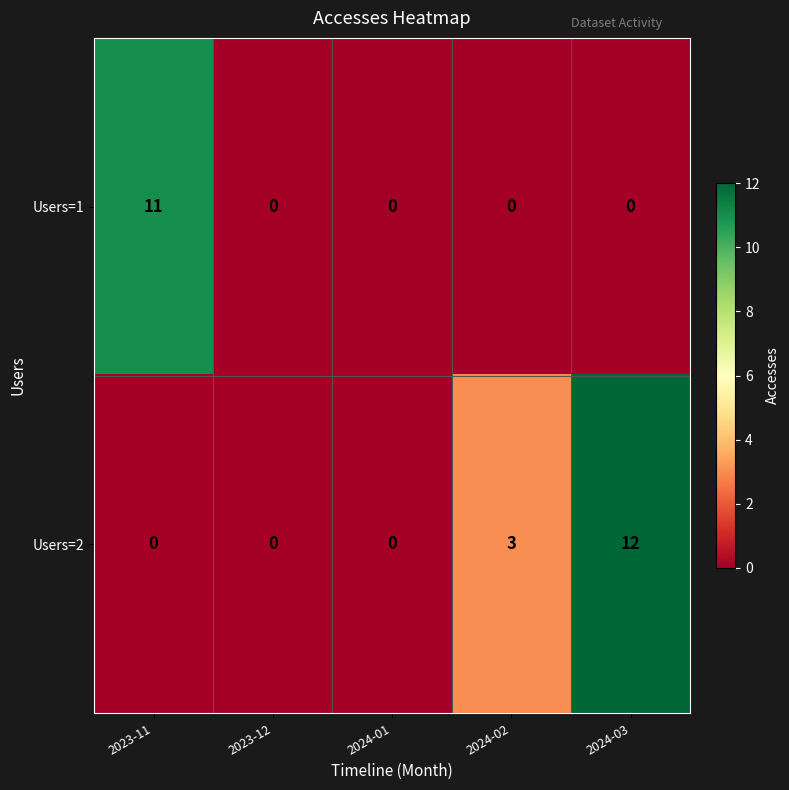

Count the number of categories in the chart.

5